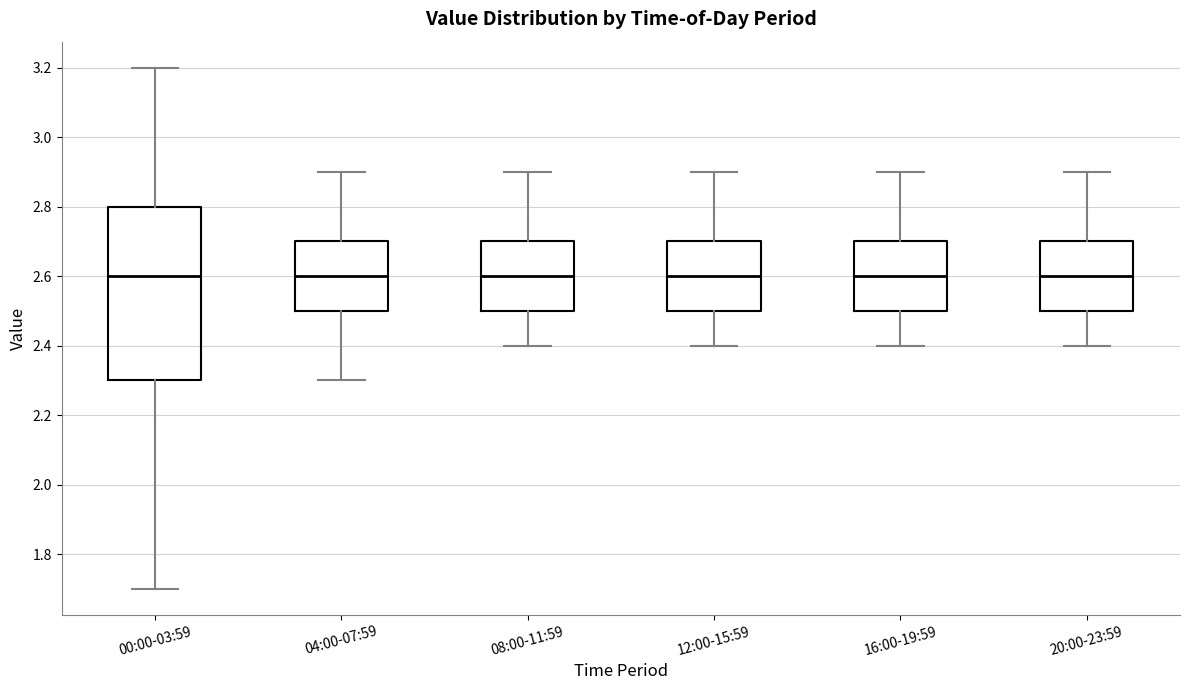

Which box is the tallest, from its lower edge to its upper edge?

00:00-03:59